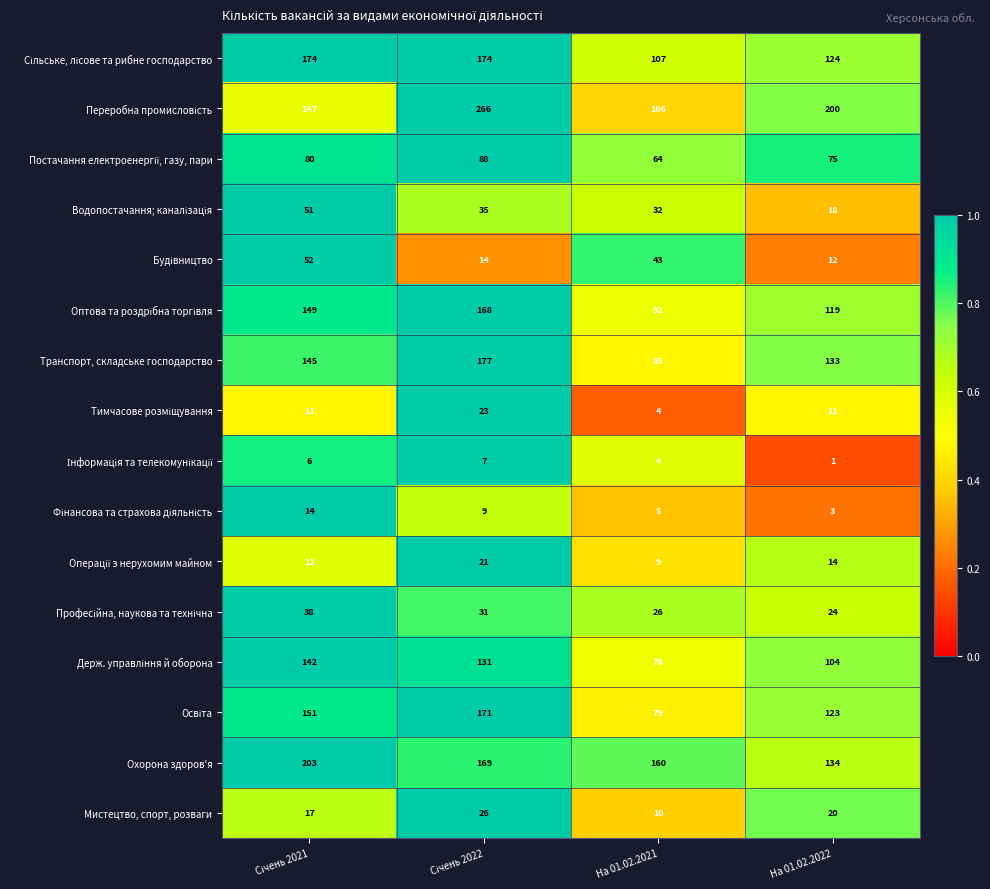

The Охорона здоров'я series shows 46 at На 01.02.2021. True or false?

False